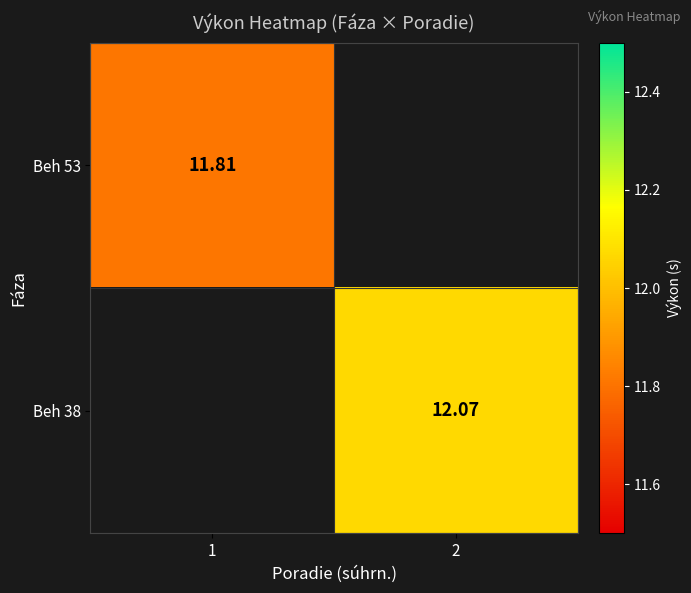

True or false: Beh 53 has a value of 0.0 at 2.

True